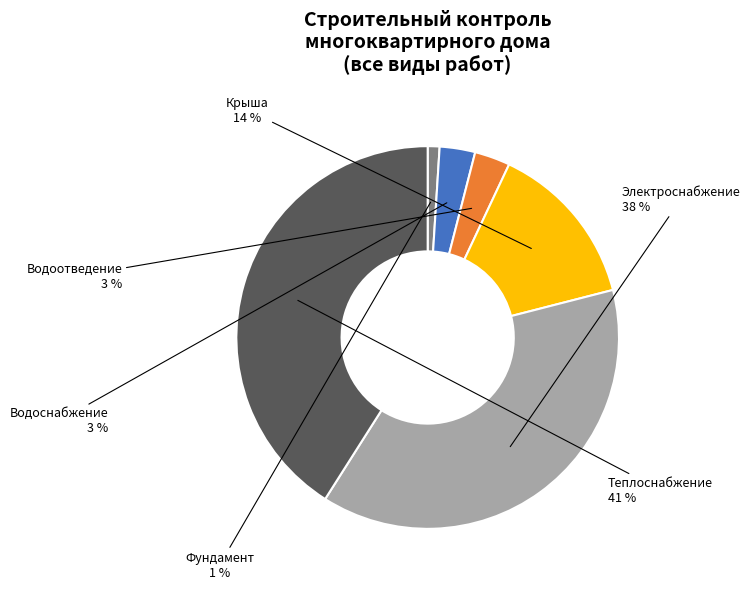

Does any single category account for the majority?

No